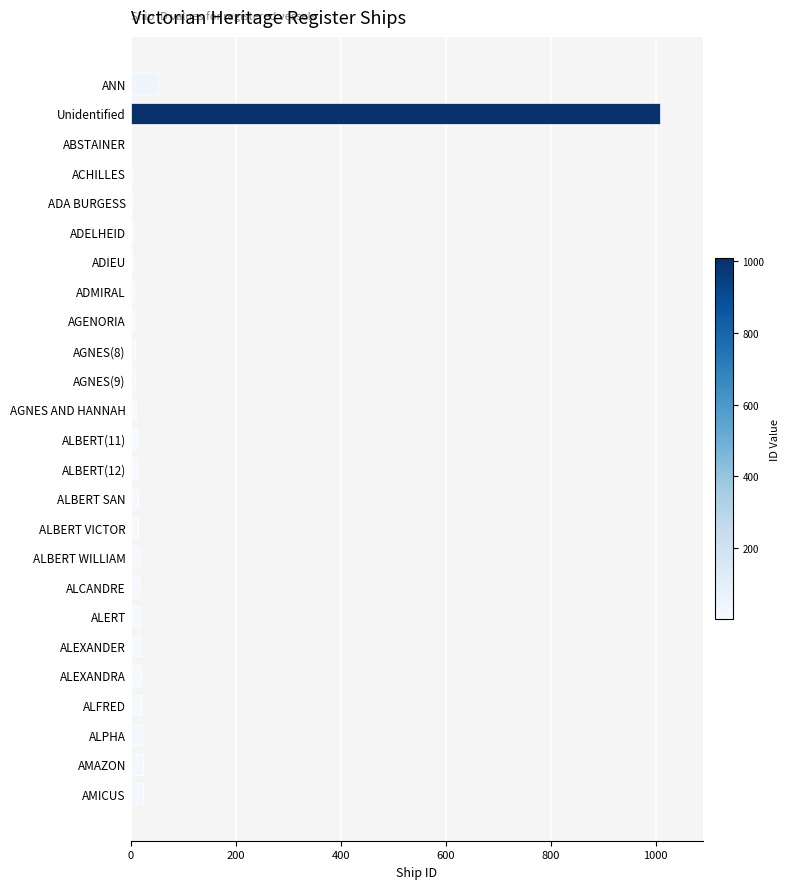

At which label is the value closest to 505?

ANN